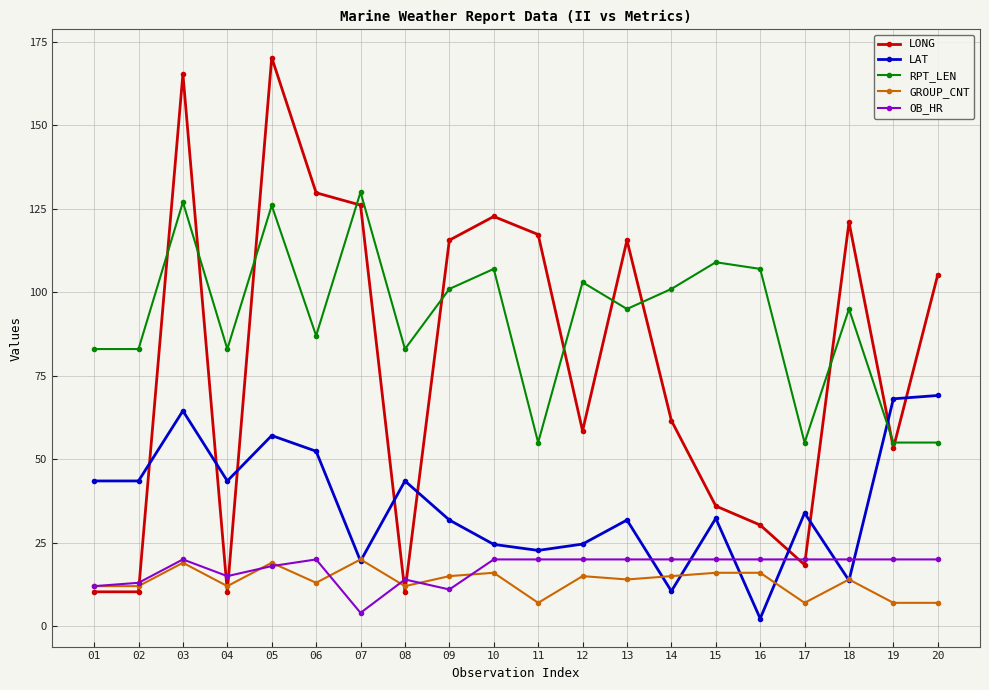

True or false: LONG has more than 2 interior local peaks.

True